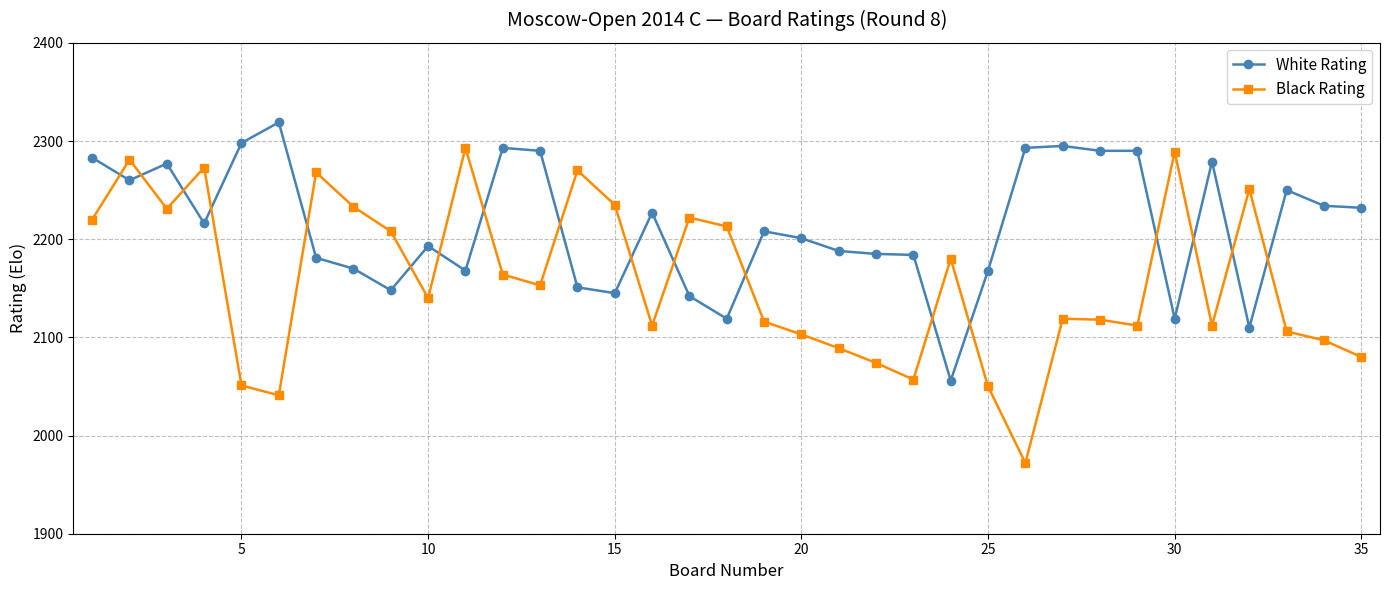

Which series has the largest total across all categories?

White Rating